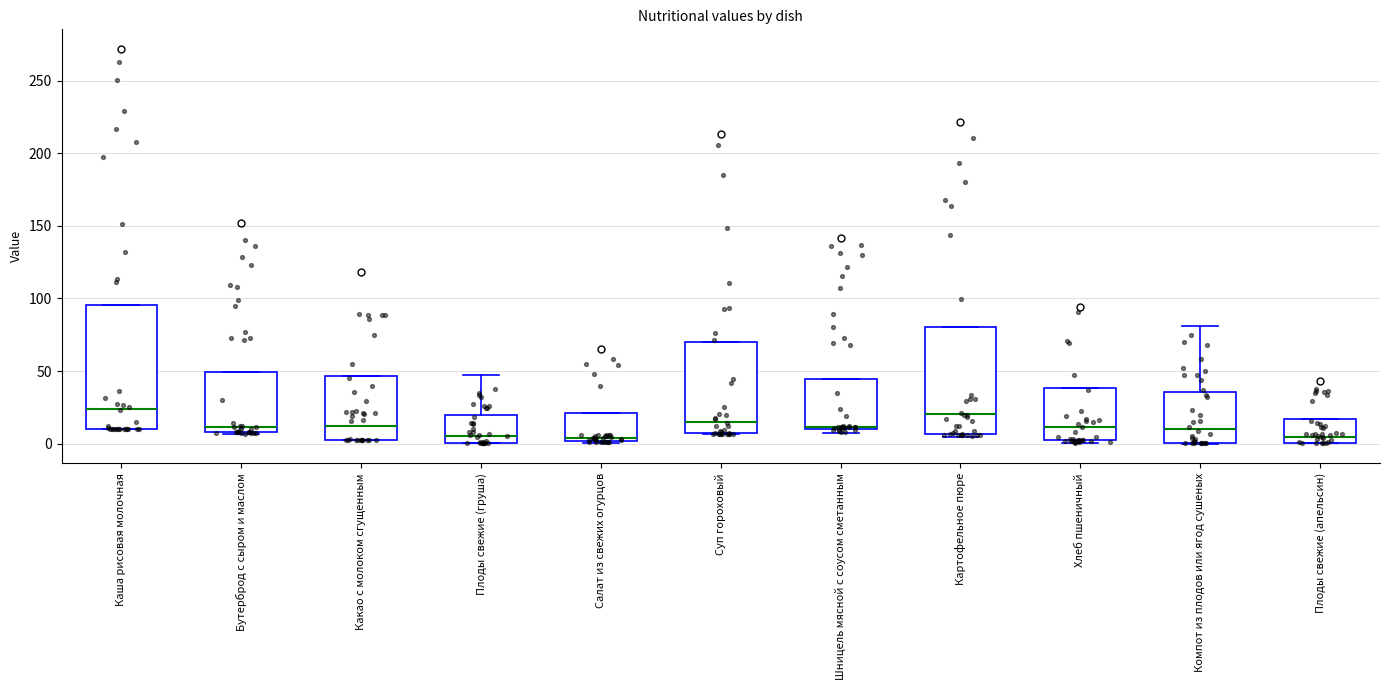

Comparing the boxes themselves (not the whiskers), which one is the tallest?

Каша рисовая молочная